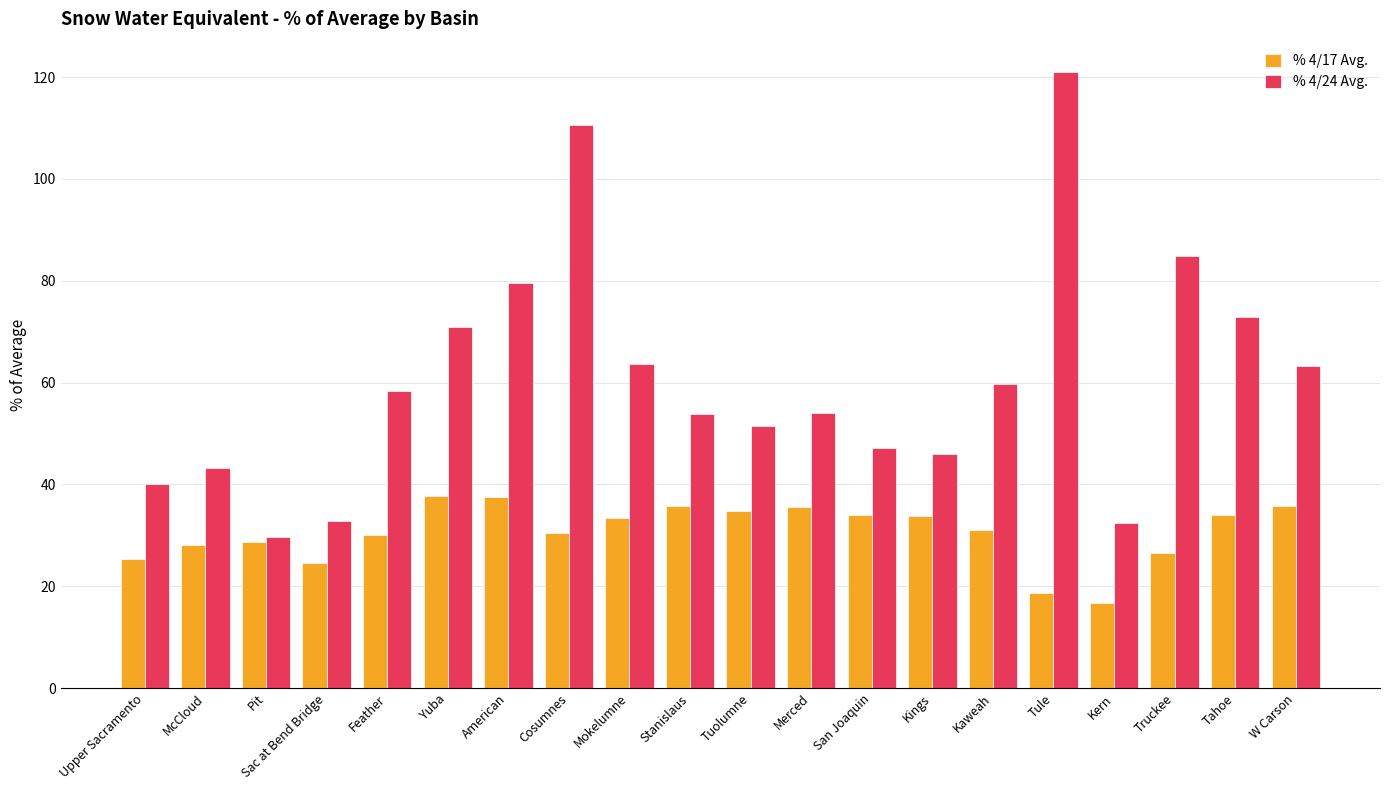

What is the label of the 17th bar from the left?

Kern